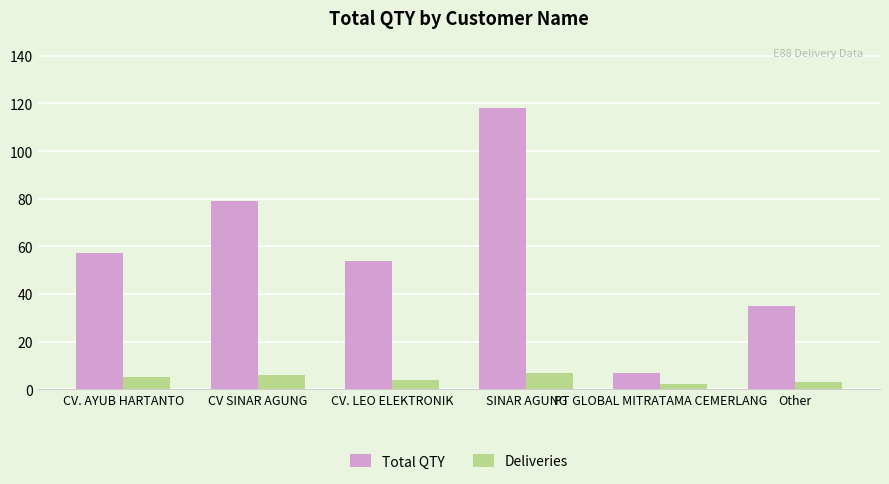

List the series in order of their peak value, highest first.

Total QTY, Deliveries